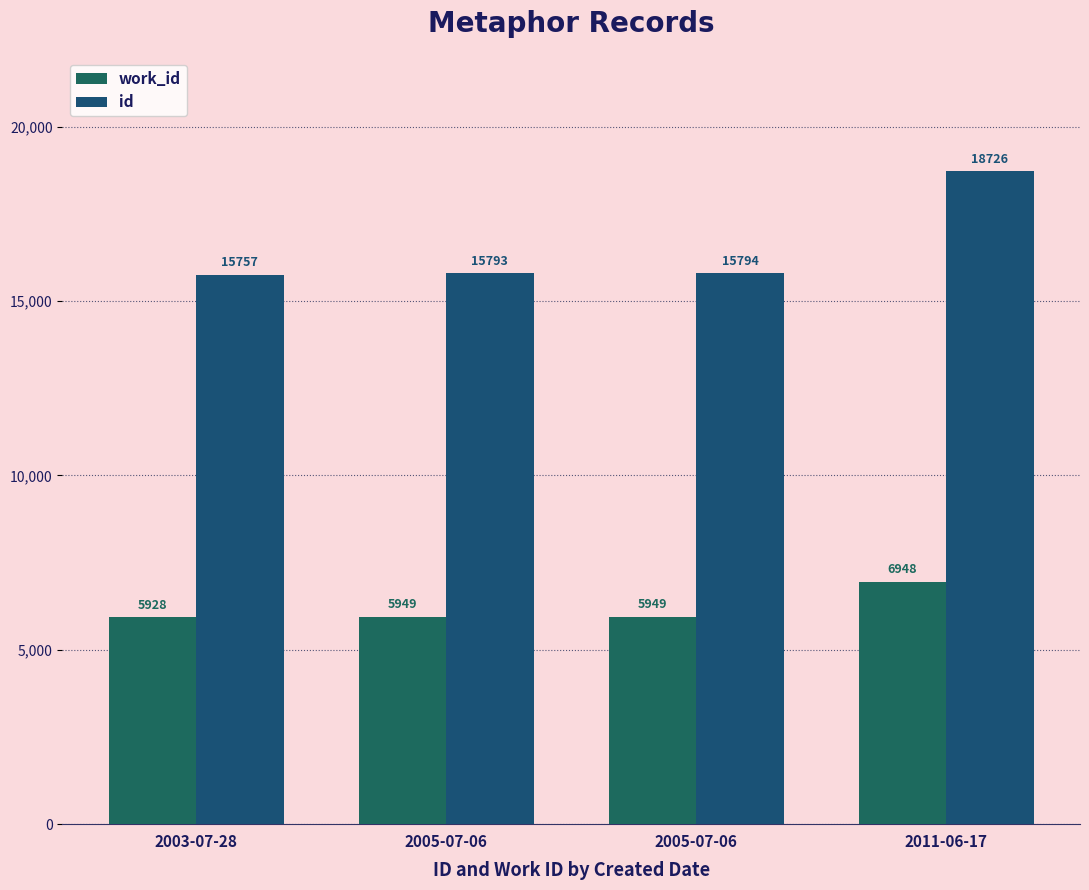

Which series changed the most between 2003-07-28 and 2005-07-06?

id